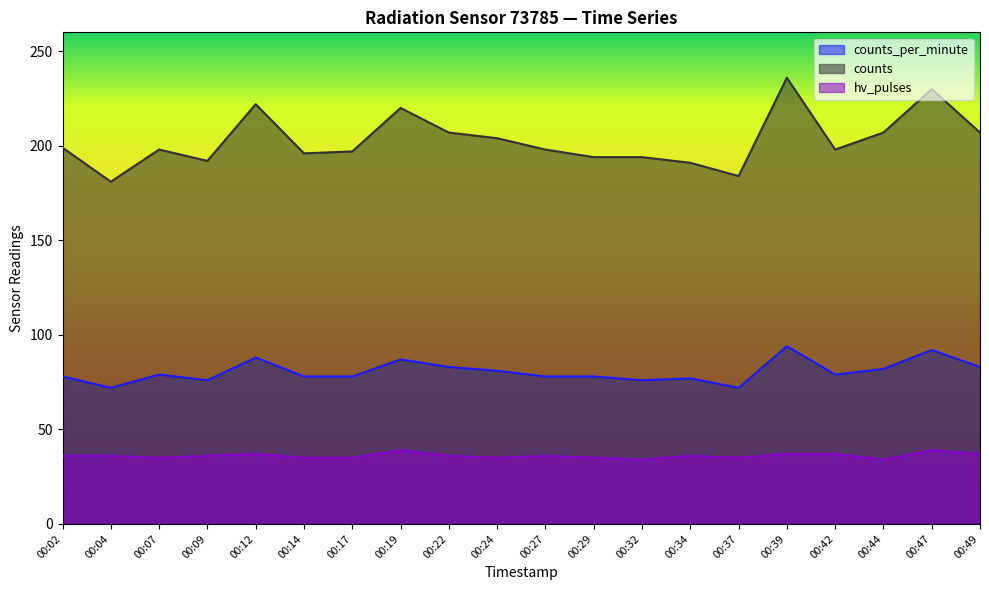

Count the number of data series in this chart.

3